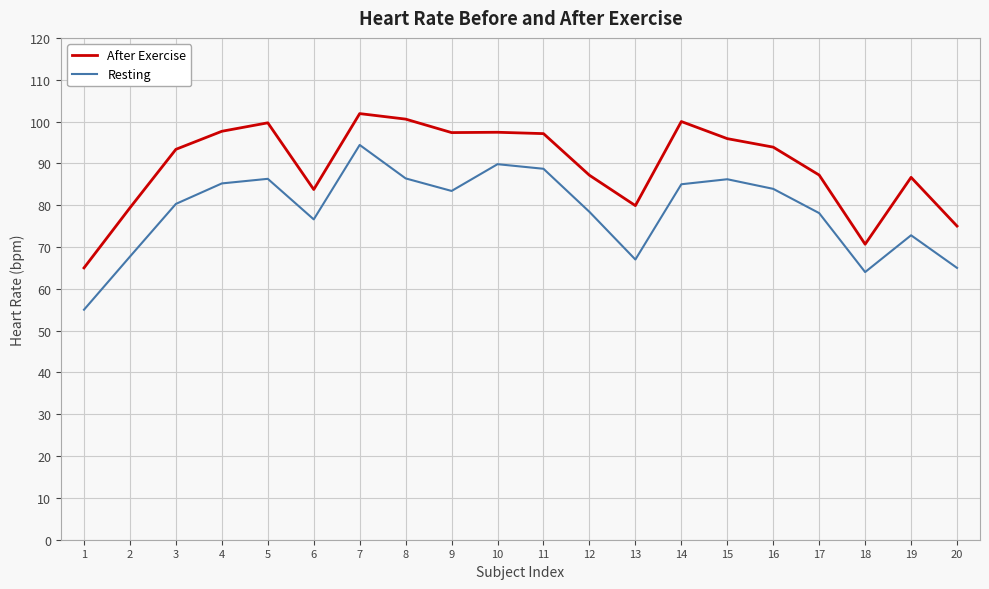

How many series are shown in this chart?

2